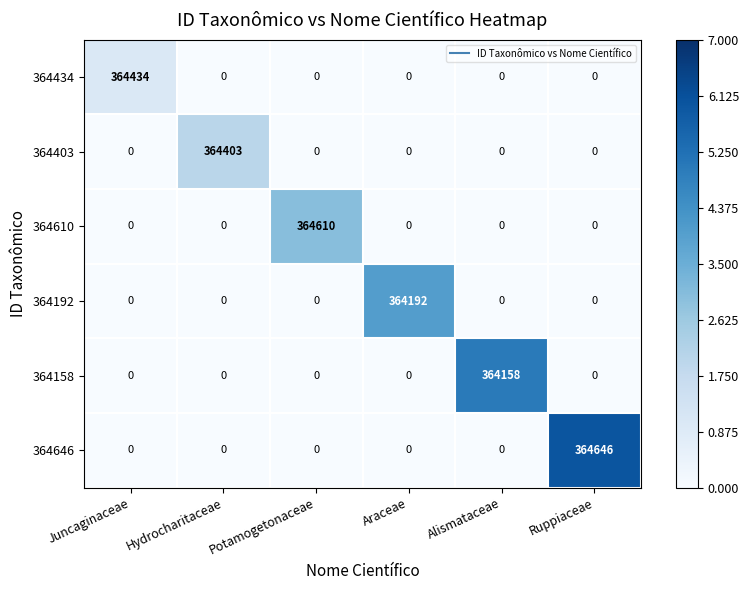

What is the spread (max minus min) of values at Ruppiaceae?

364646